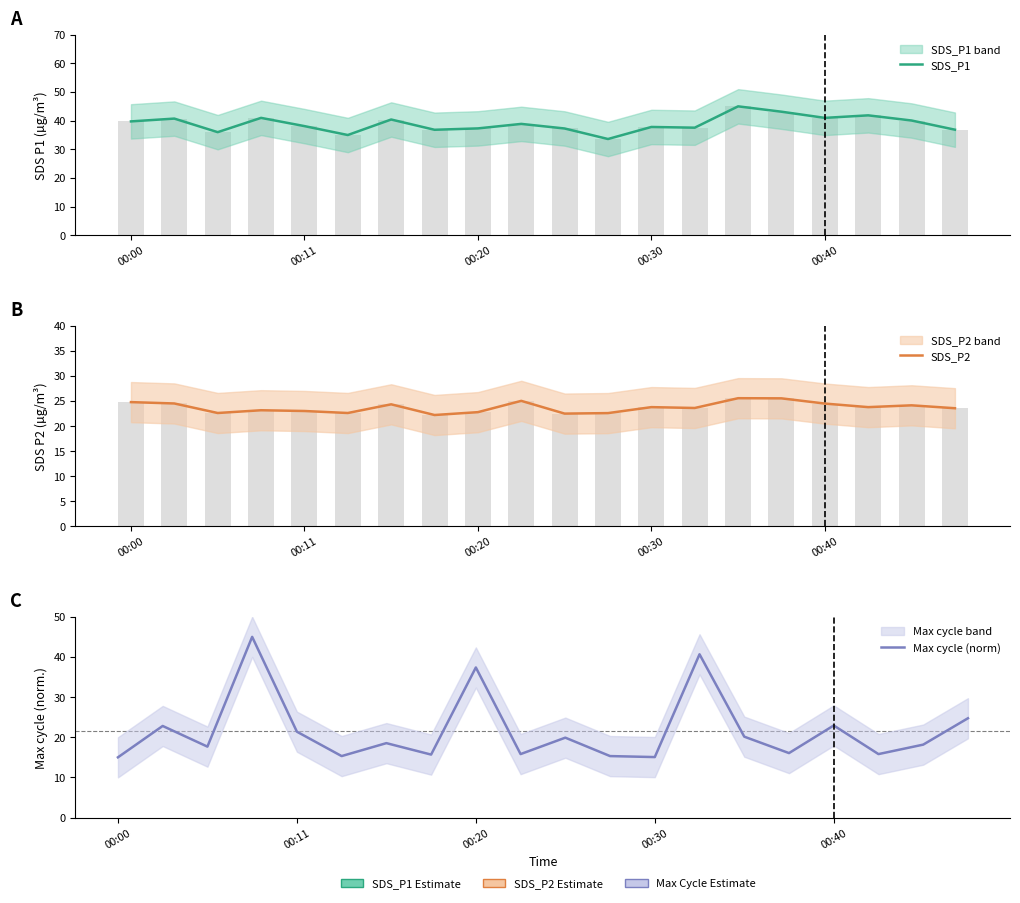

What position from the left is 00:30?

13